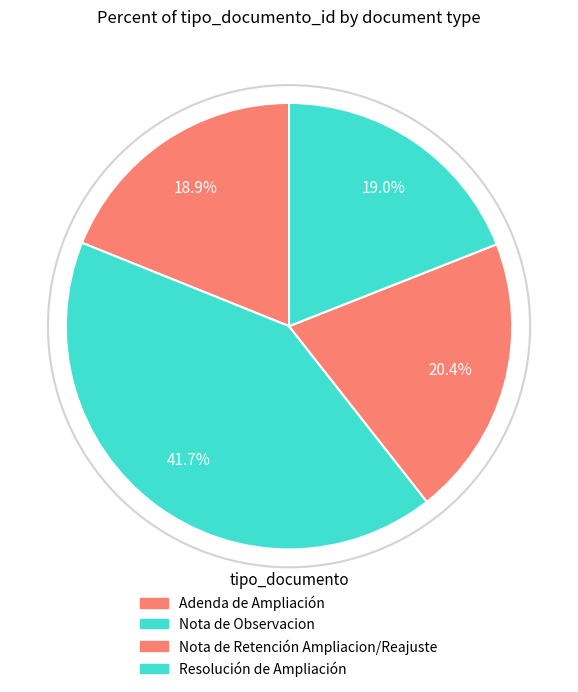

Approximately how many times larger is the value at Resolución de Ampliación compared to Nota de Observacion?

0.5